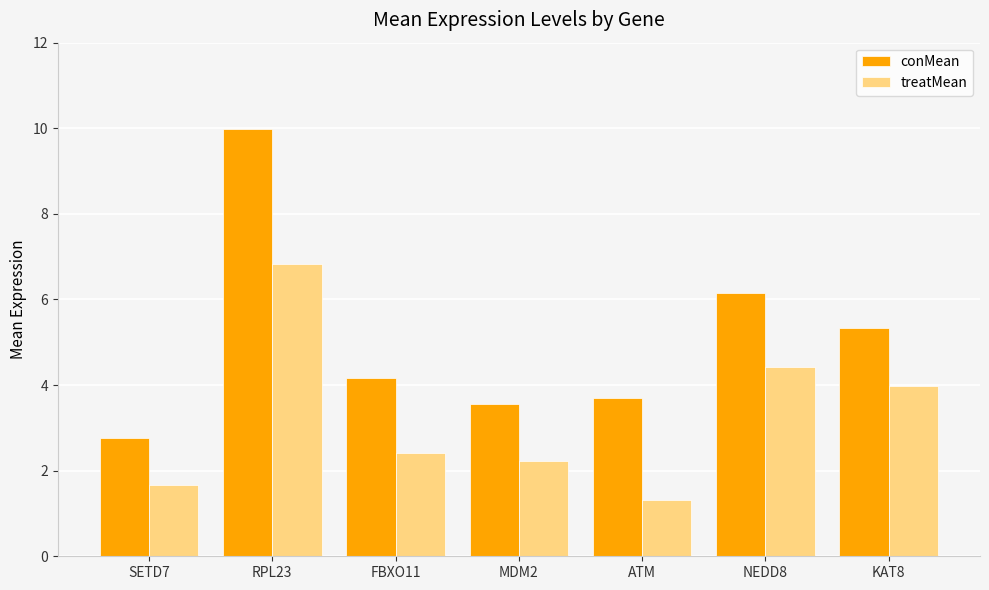

What is the average value of the treatMean series?

3.3